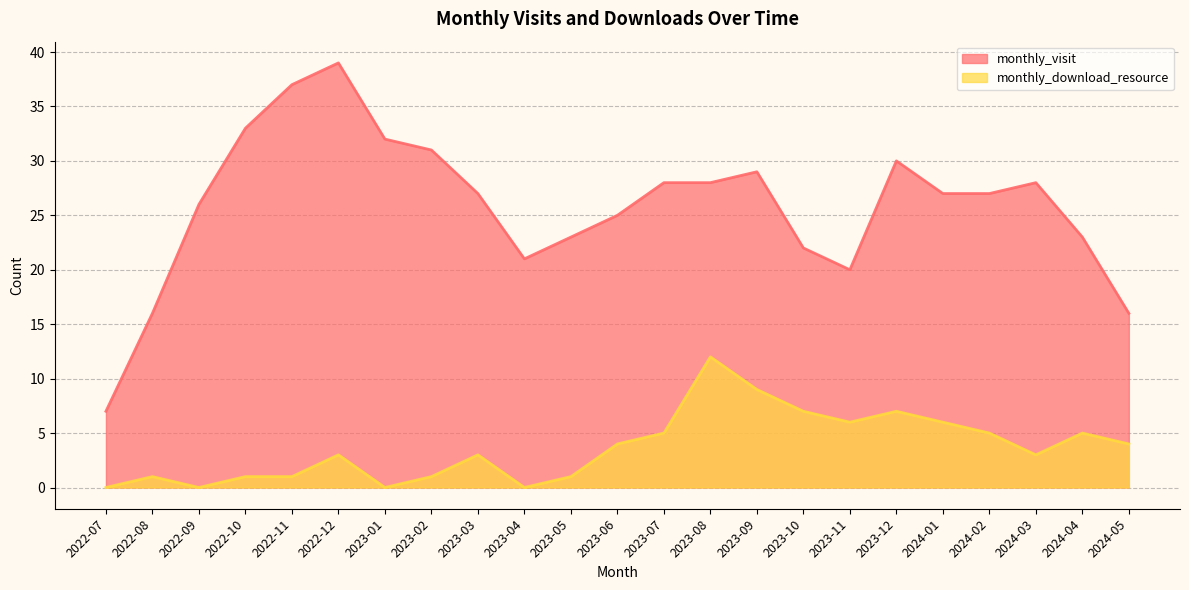

Which series has the largest range (max minus min)?

monthly_visit